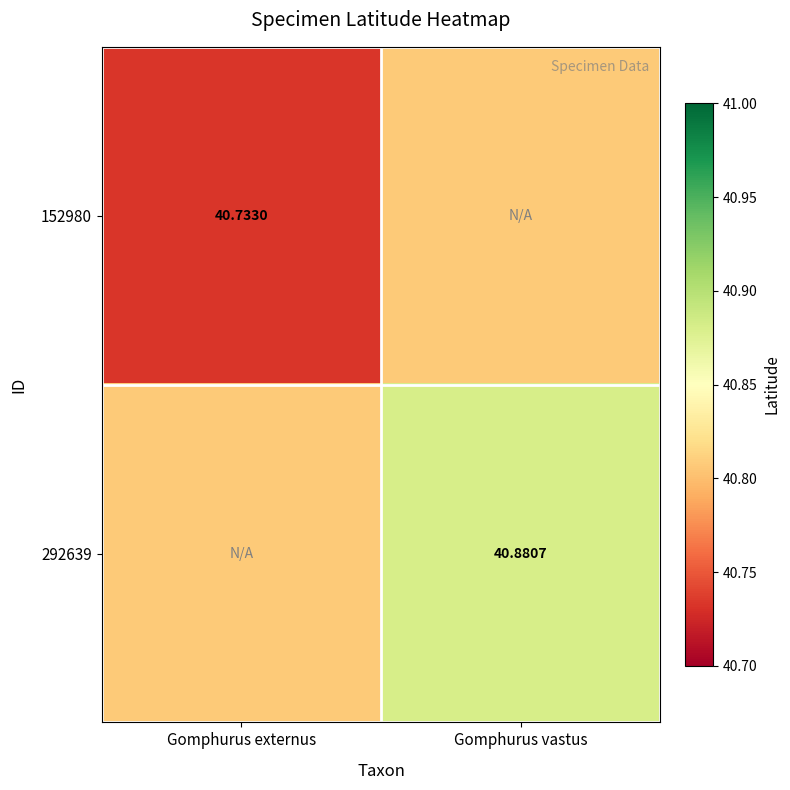

Which has a higher value, Gomphurus vastus or Gomphurus externus?

Gomphurus vastus